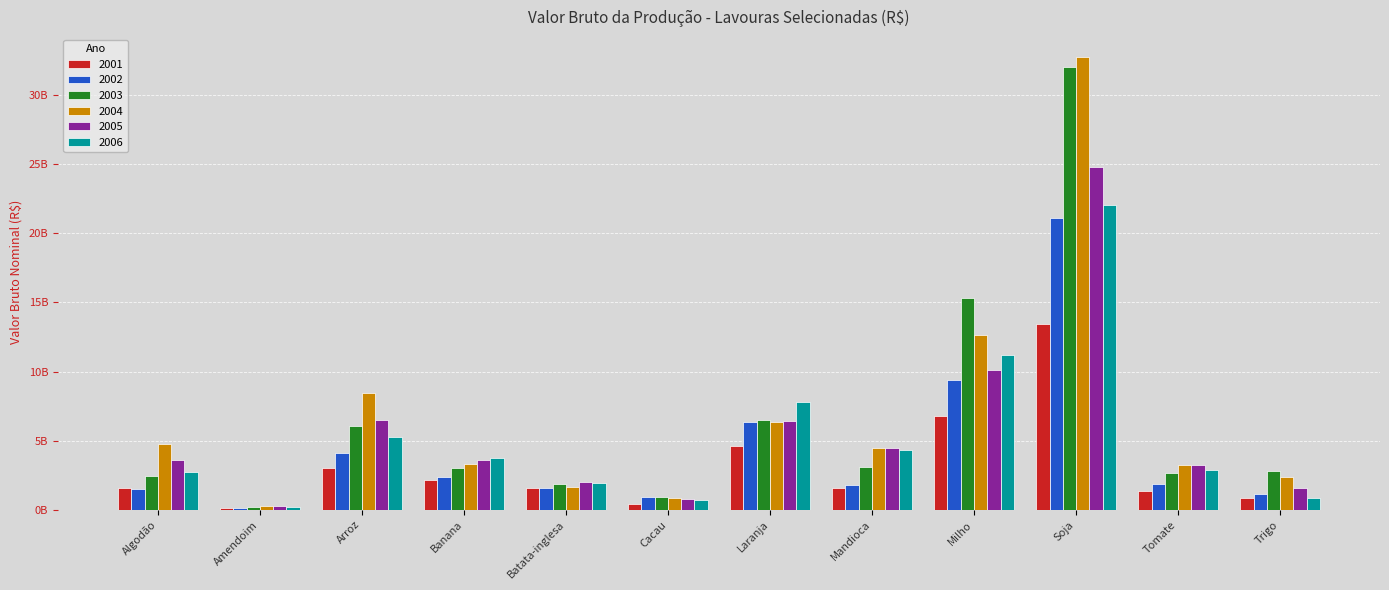

What is the sum of the 2001 values at Laranja and Mandioca?

6161991797.2